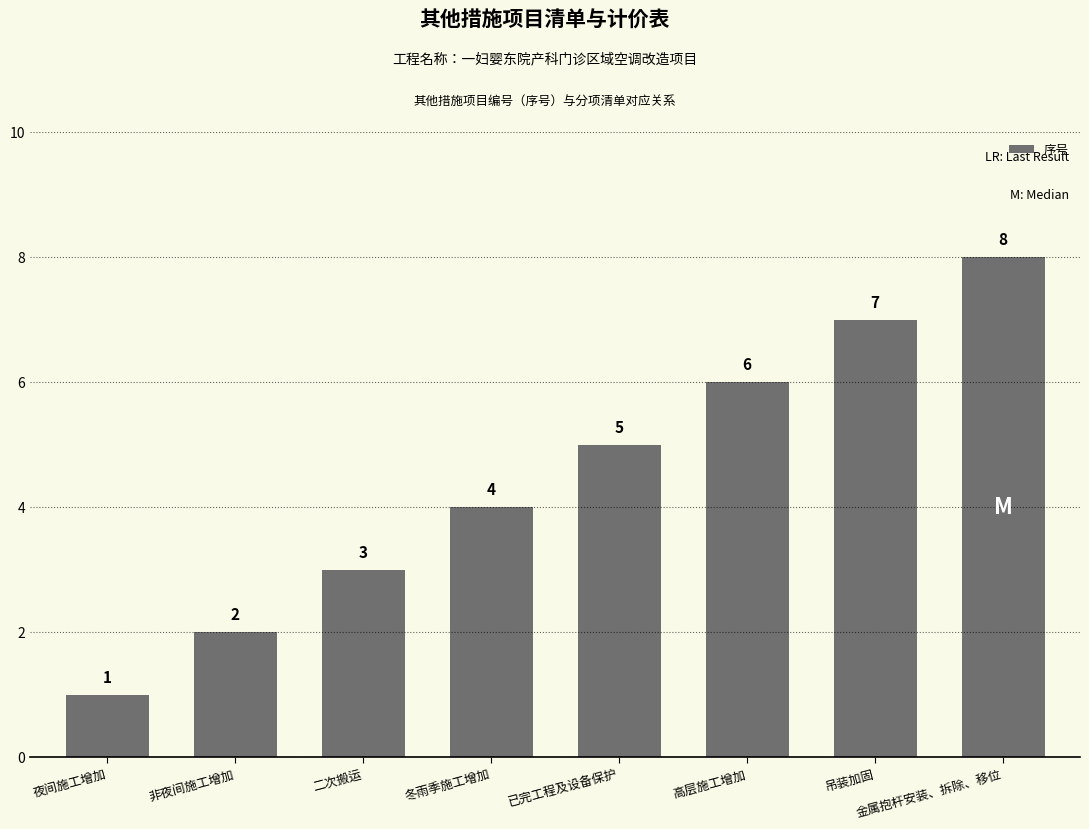

True or false: the data shows 1 at 非夜间施工增加.

False